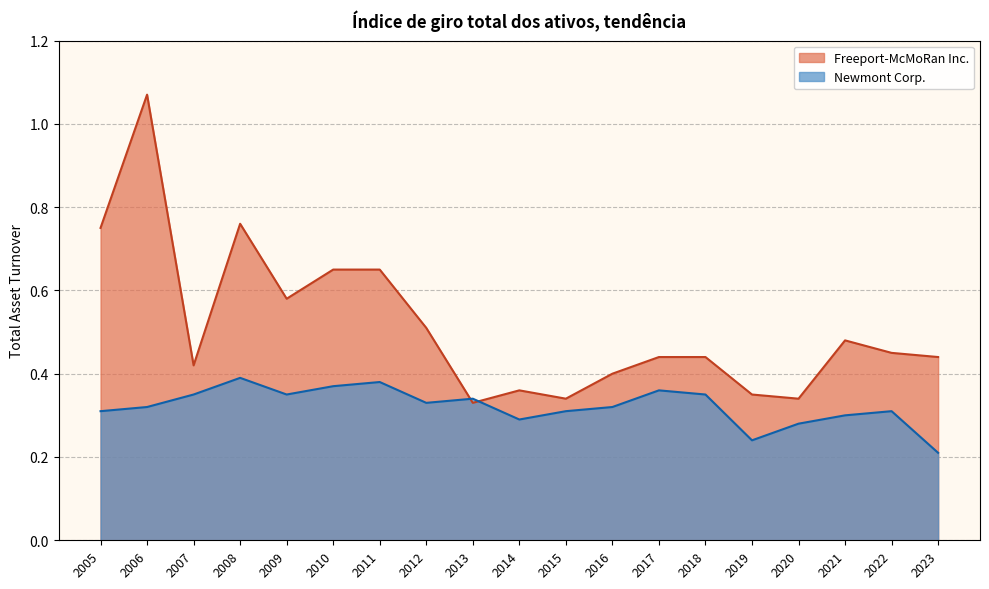

At which category is the sum across all series the highest?

2006